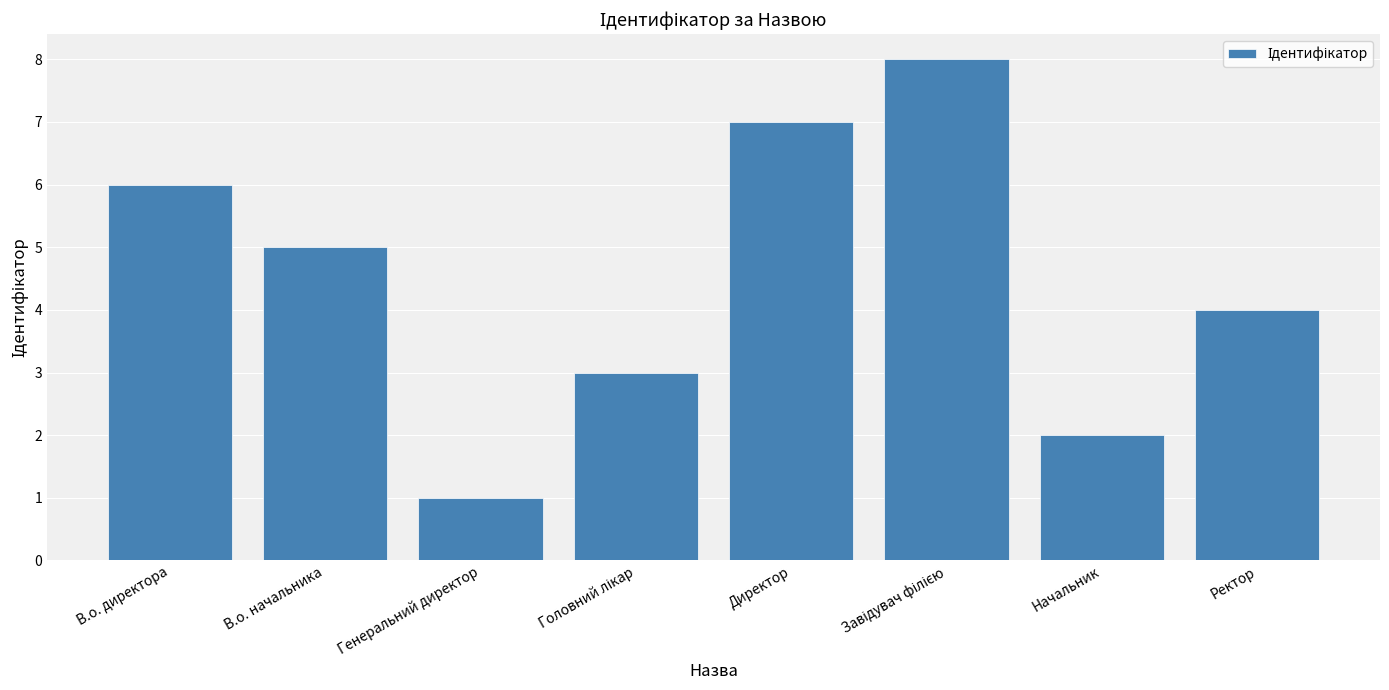

What is the maximum value shown in the chart?

8